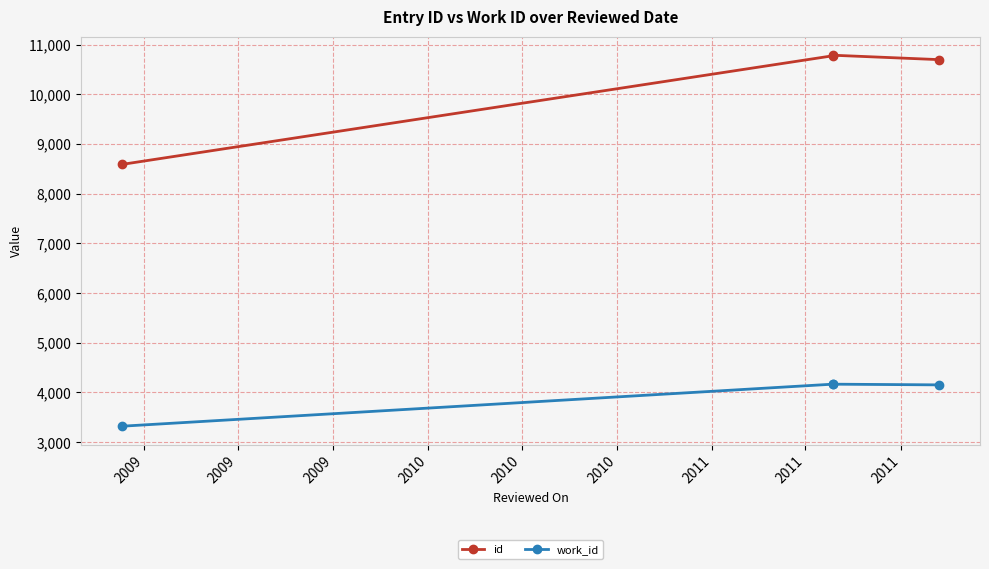

Rank the series at 2009 from highest to lowest value.

id, work_id